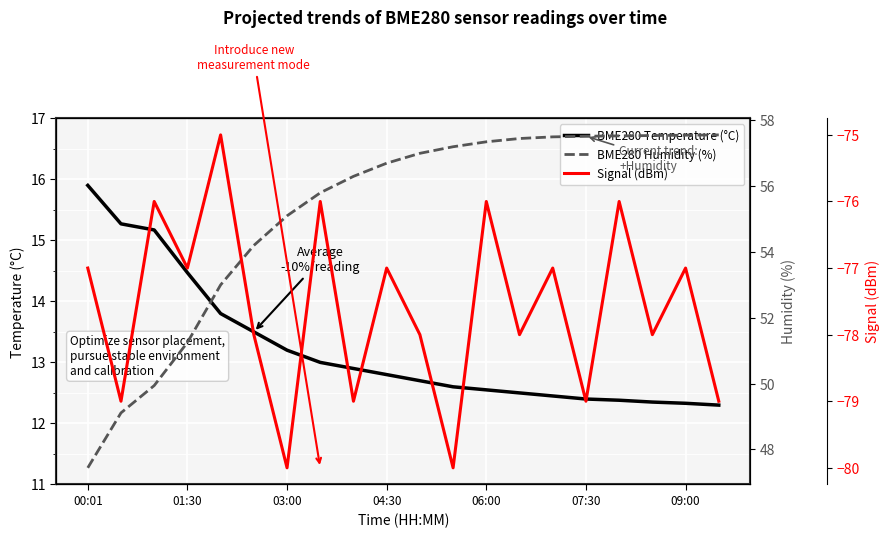

What is the difference between the BME280 Temperature (°C) values at 07:30 and 01:30?

2.1